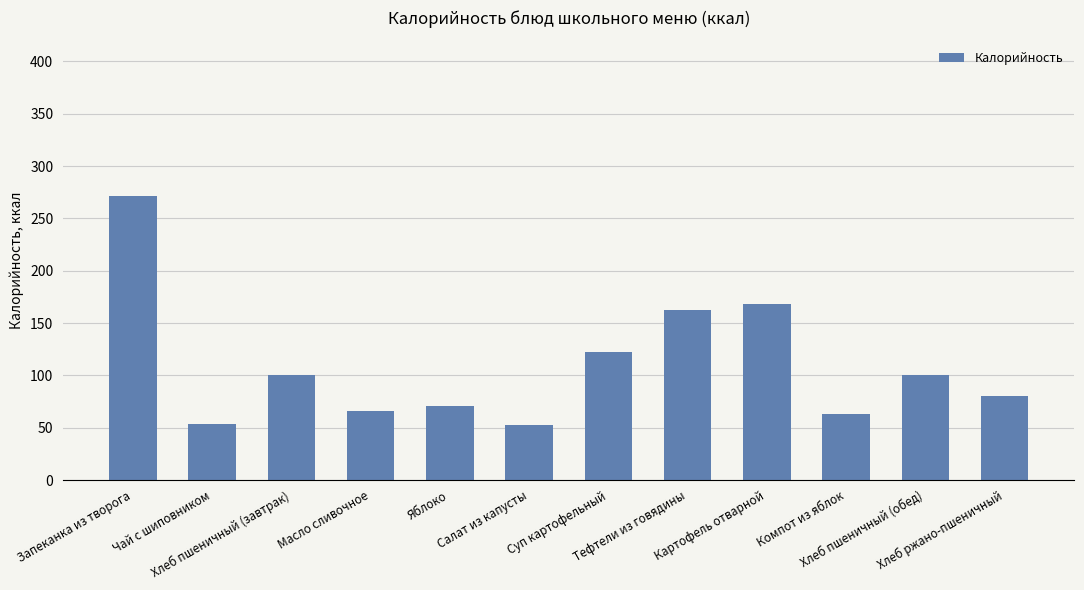

What is the average value?

109.2